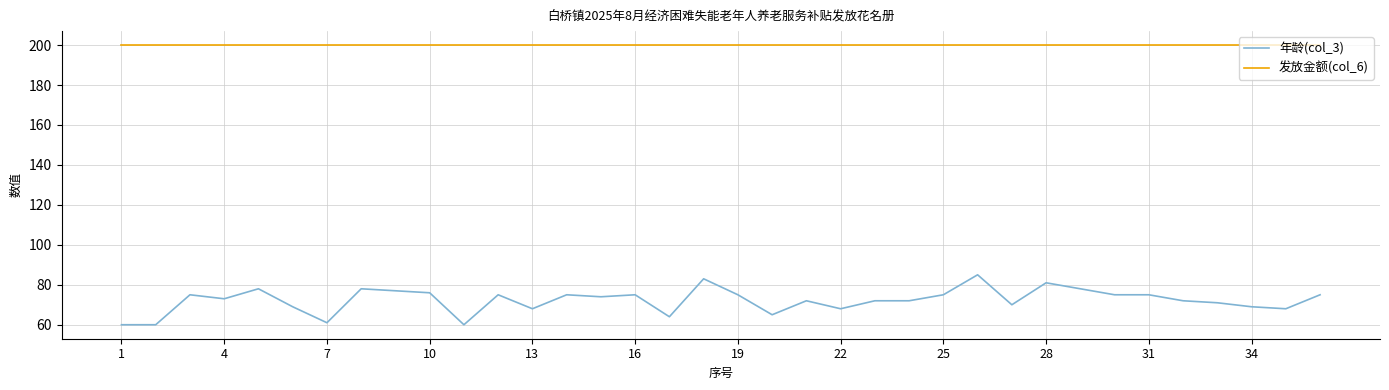

Which series has the largest total across all categories?

发放金额(col_6)